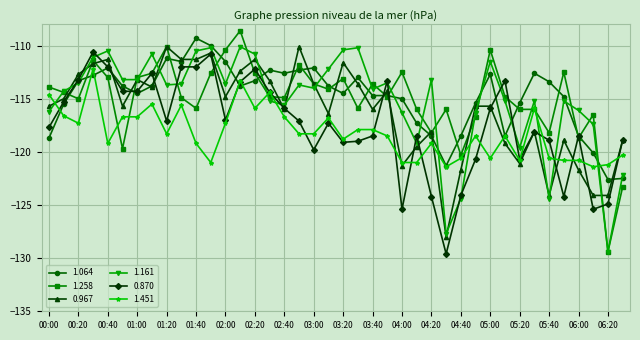

What is the value of the 1.258 point at the 29th from the left?

-120.3